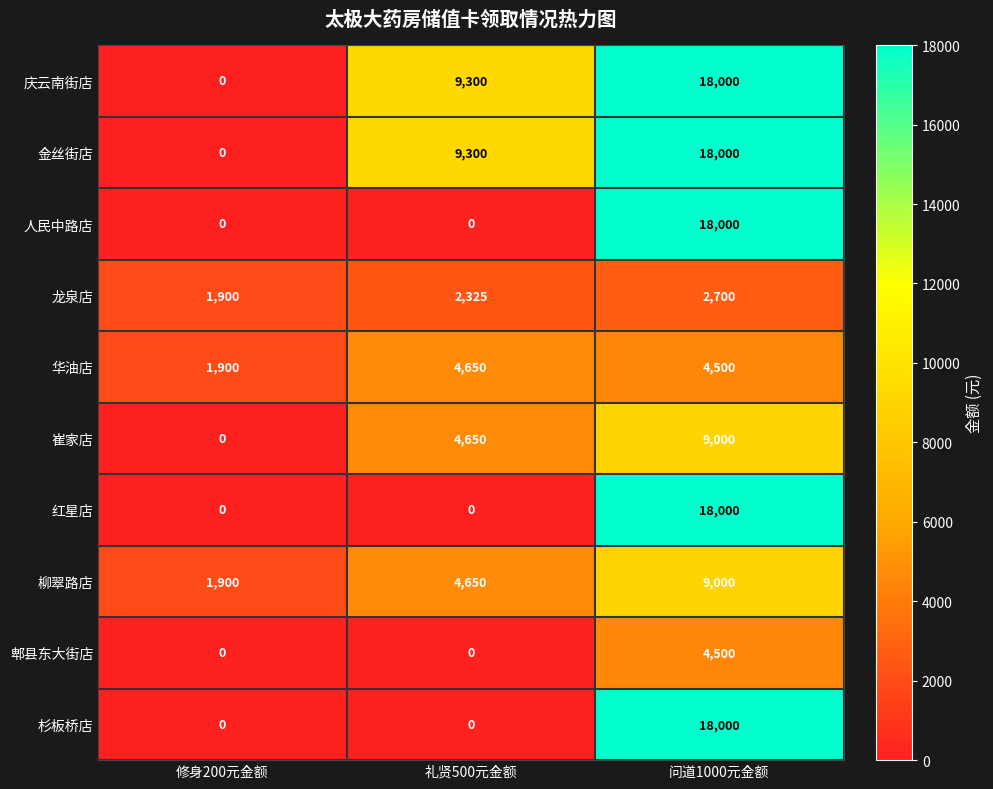

What is the difference between the 华油店 values at 问道1000元金额 and 礼贤500元金额?

150